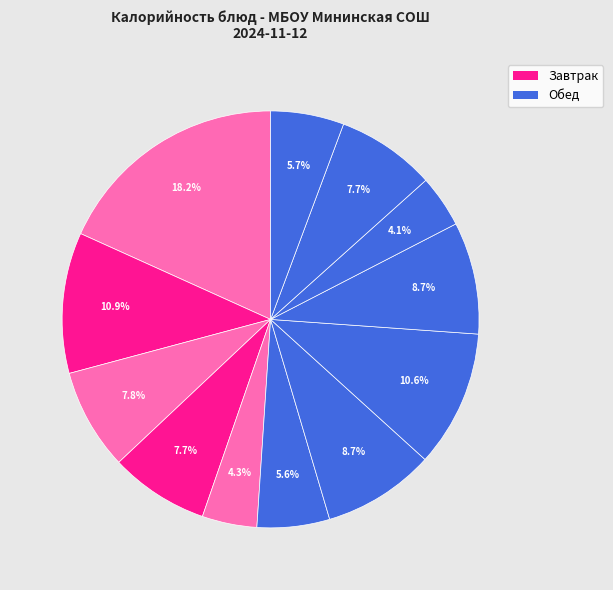

Which slice is the largest?

Тефтели с соусом томатным